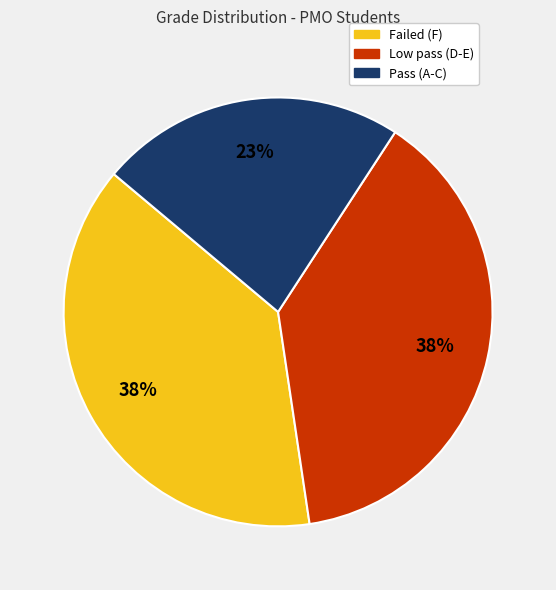

True or false: Pass (A-C) accounts for 36% of the total.

False